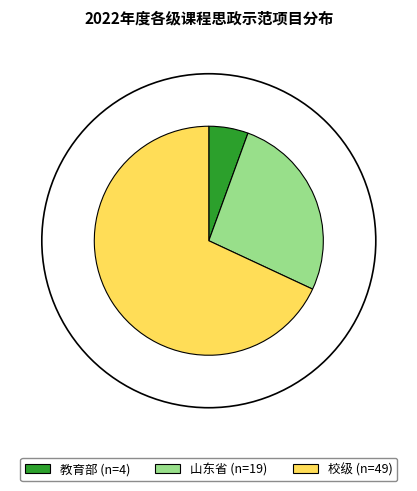

Which slice is the smallest?

教育部